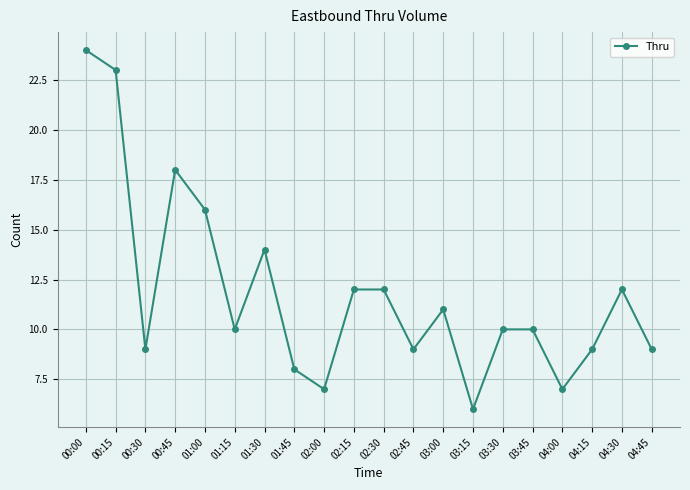

What is the greatest value displayed?

24